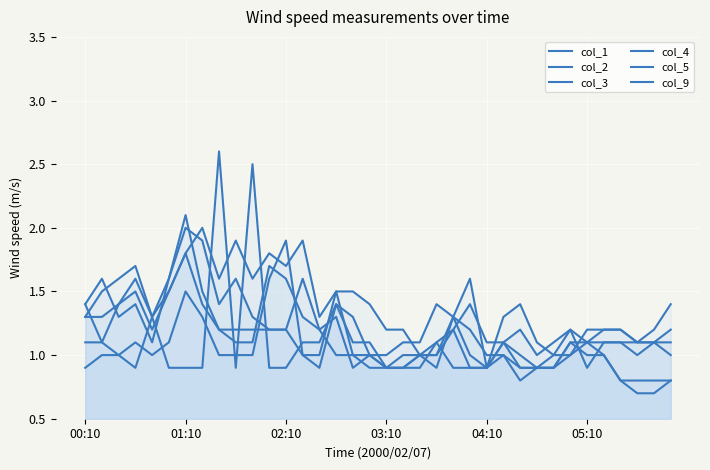

True or false: col_9 has more than 1 points higher than both neighbors.

True